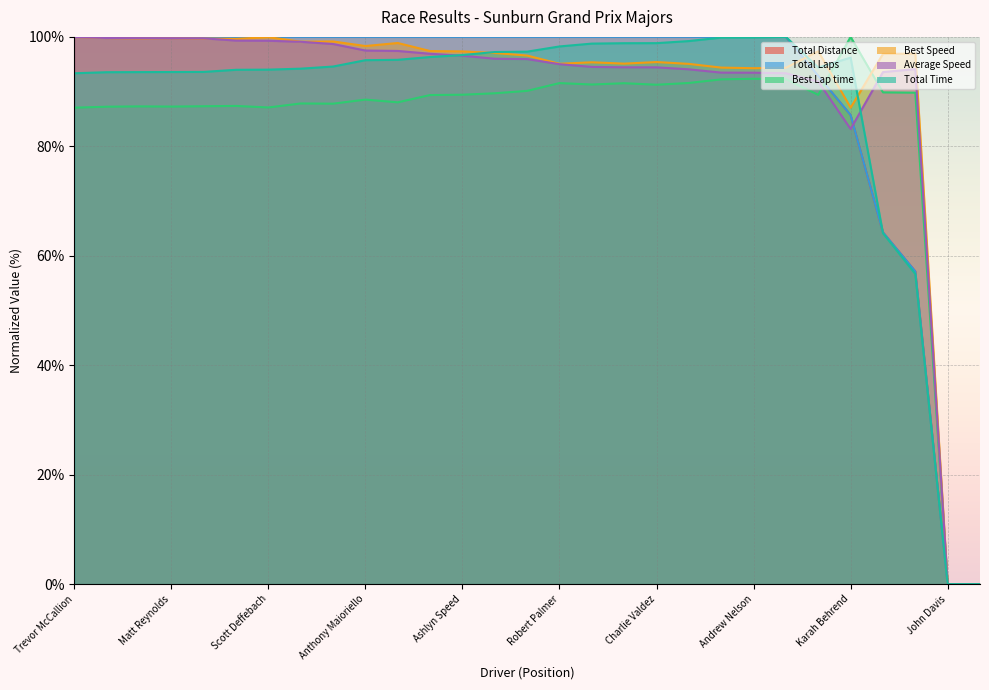

At which category does the chart reach its peak across all series?

Trevor McCallion